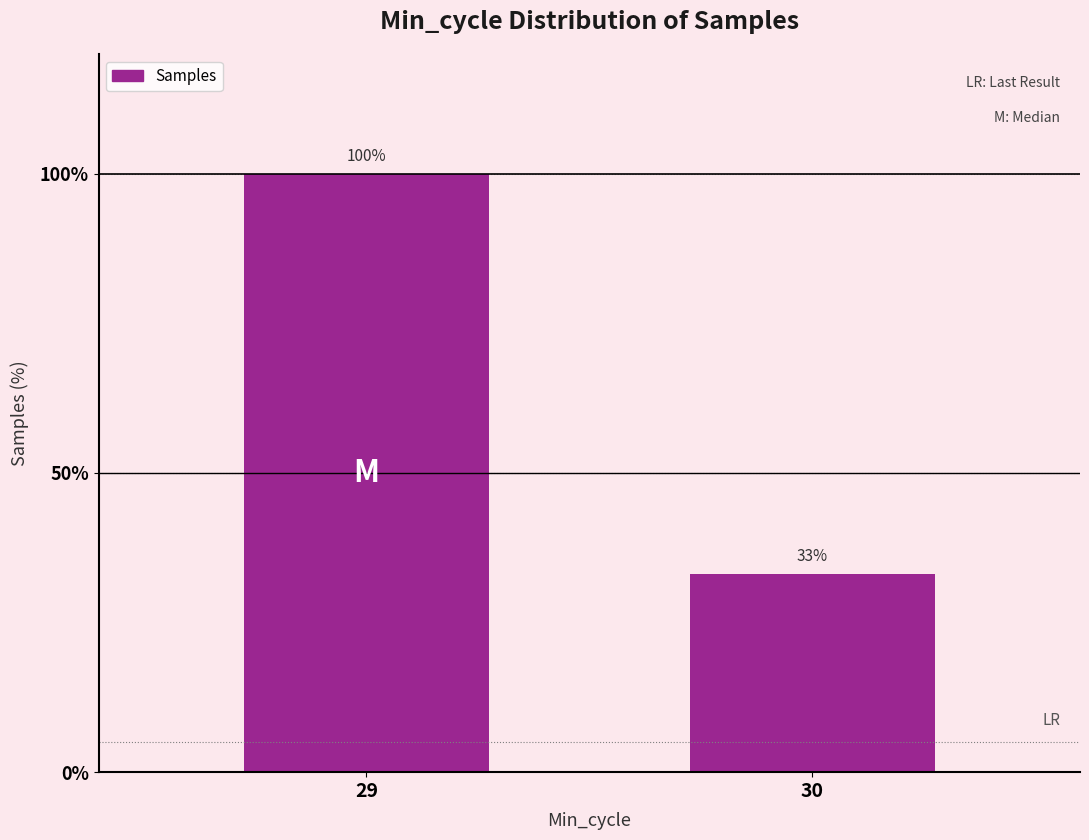

What is the difference between the maximum and minimum values?

66.8